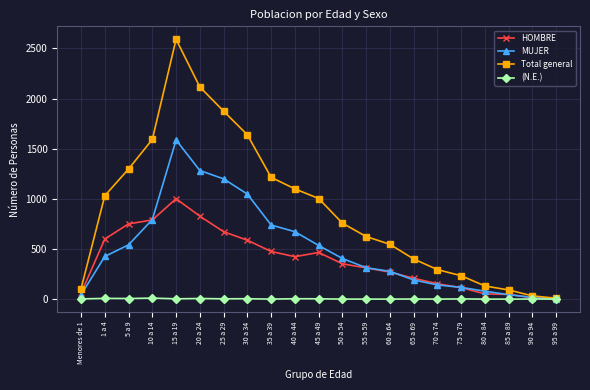

The value of MUJER at 70 a 74 is 141. True or false?

True